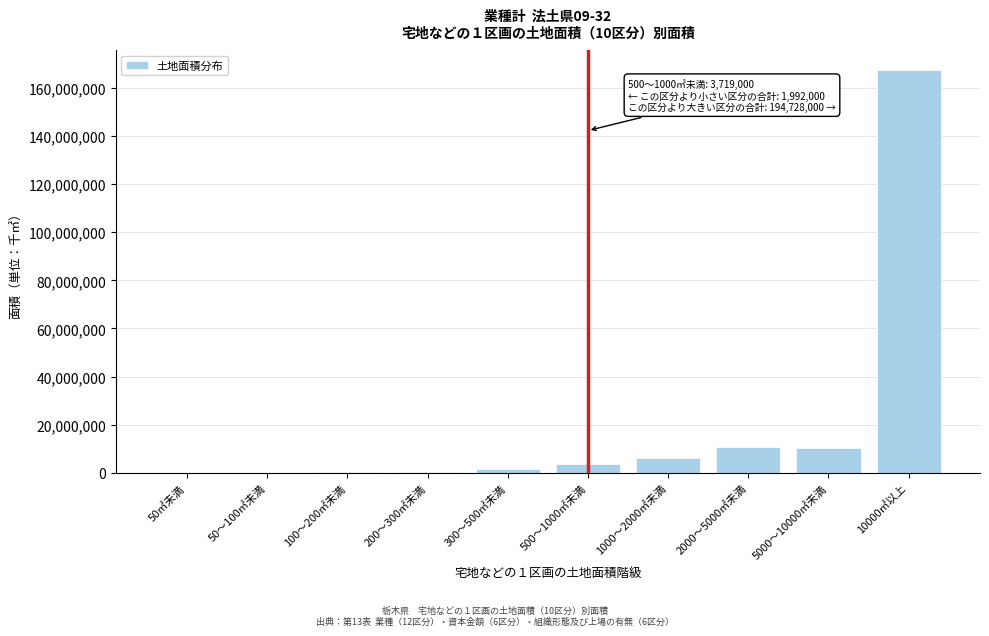

Is it true that the value at 500～1000㎡未満 is 3719000?

True